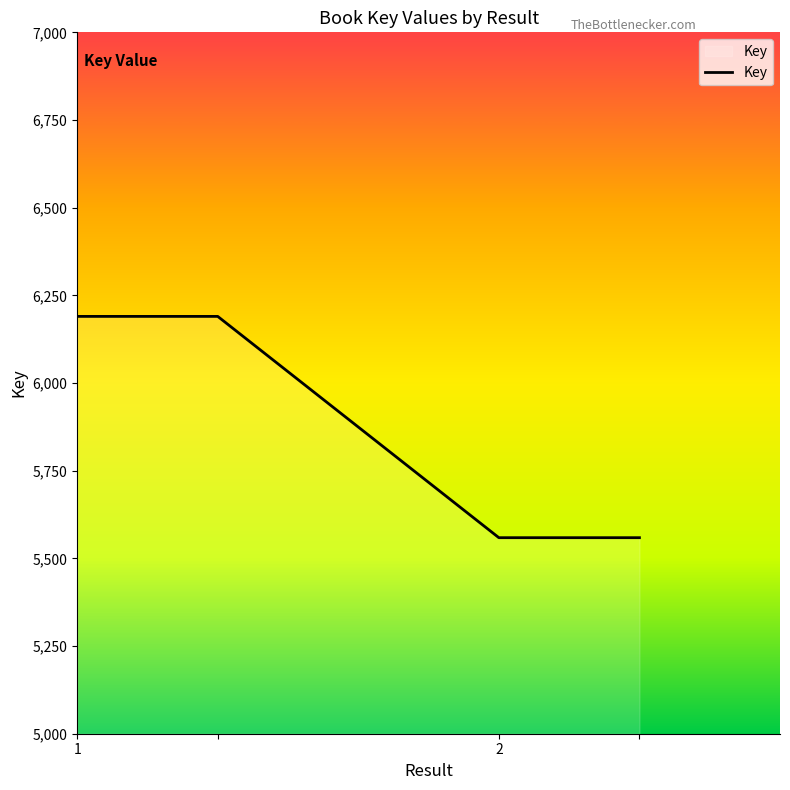

What is the minimum value shown in the chart?

5559